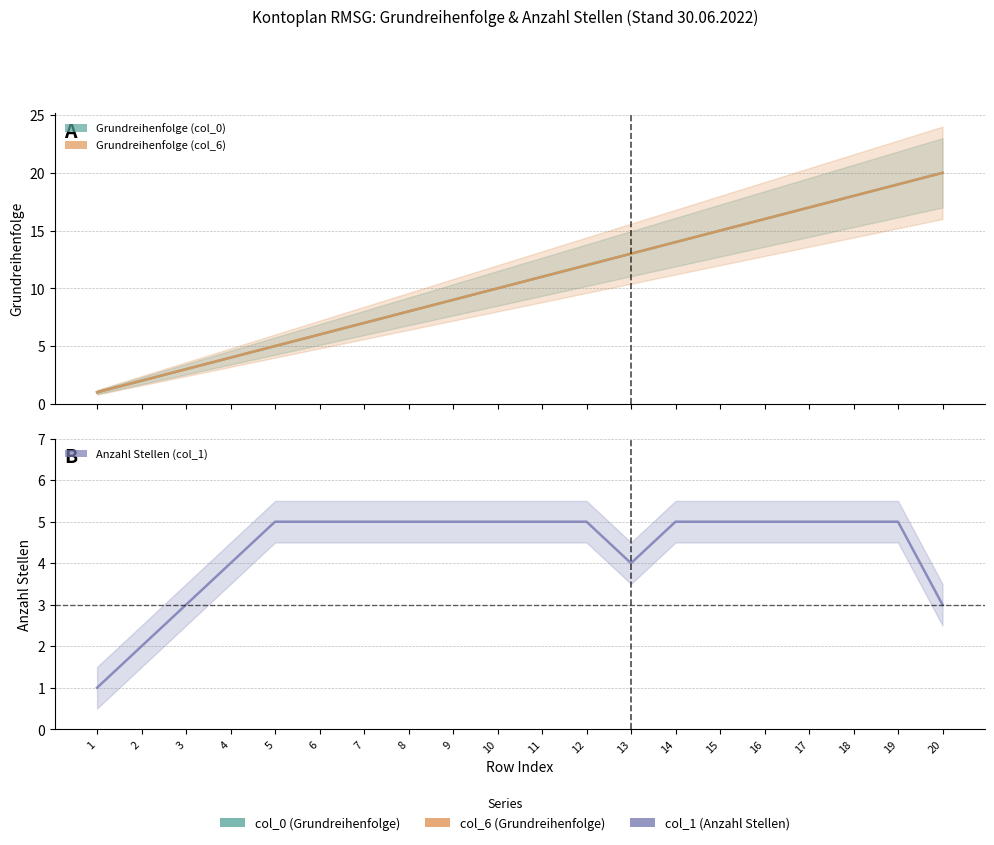

What is the value of the Grundreihenfolge (col_0) point at the 6th from the left?

6